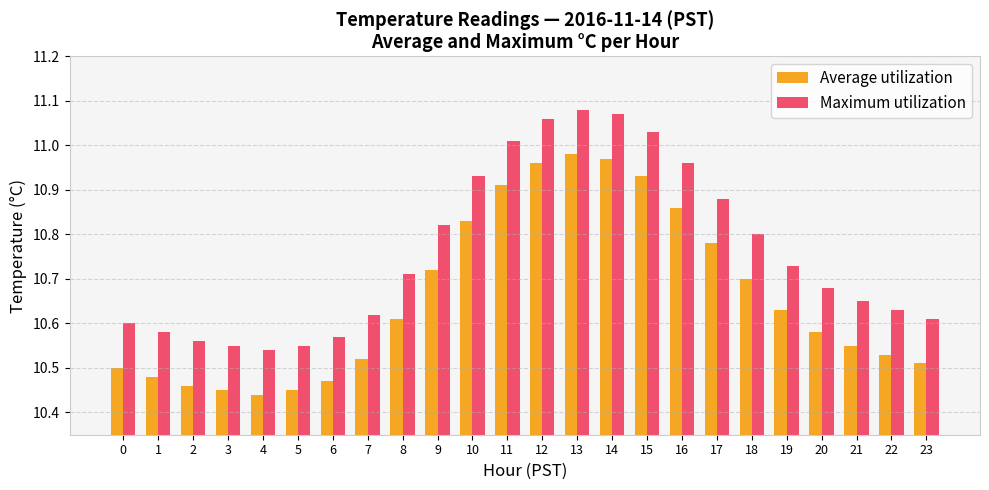

The value of Average utilization at 6 is 16.9. True or false?

False